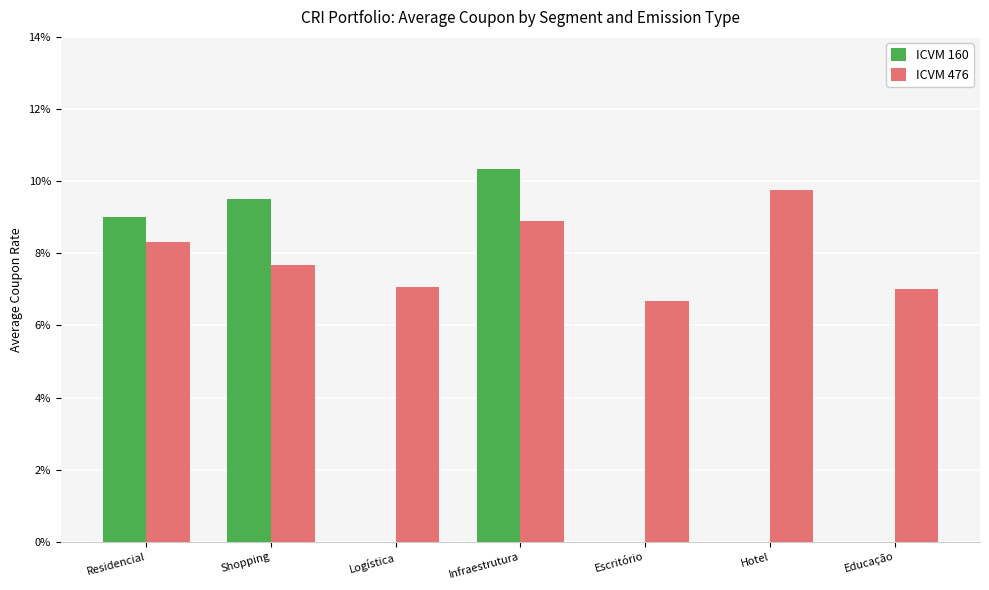

Count the ICVM 160 values in the range 0 to 1.

7